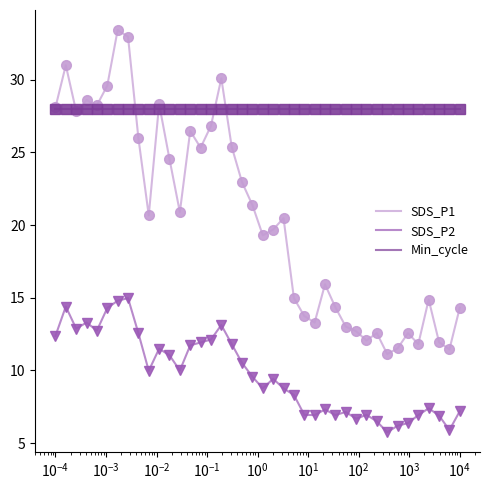

What is the greatest value displayed?

33.4